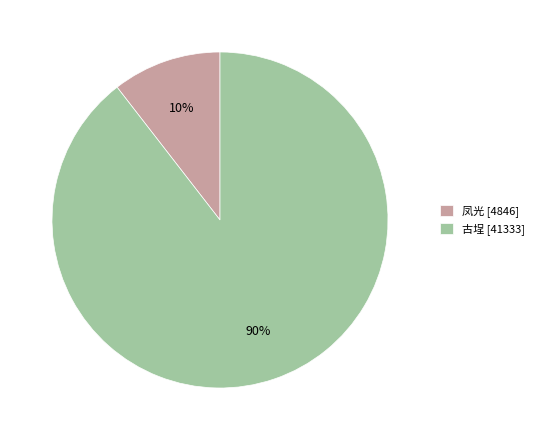

Count the number of slices in the pie.

2